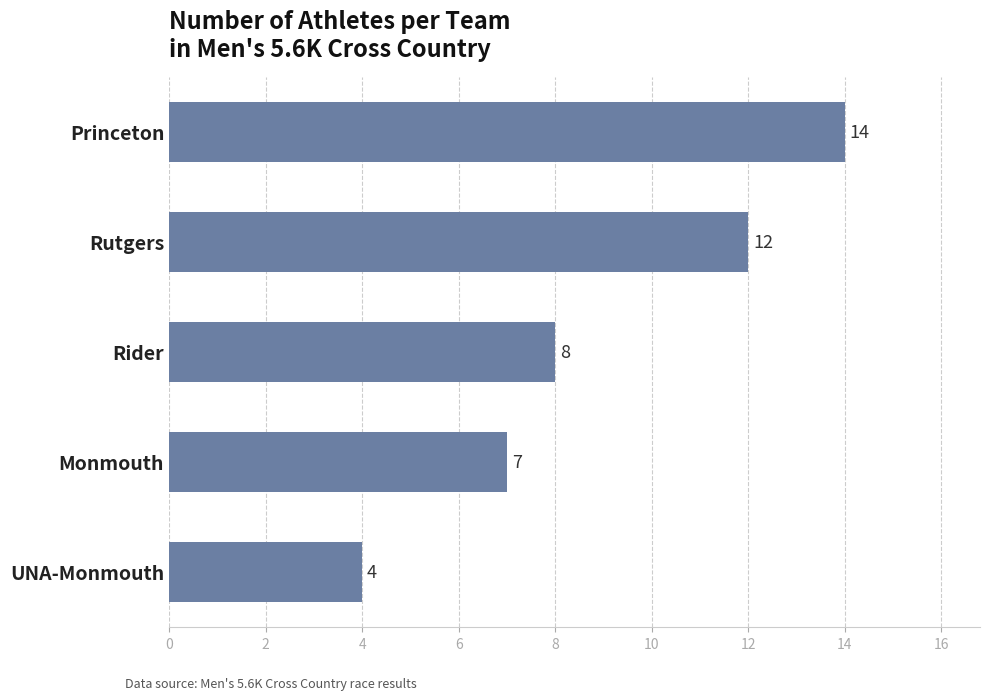

The chart shows a value of 4 at UNA-Monmouth. True or false?

True